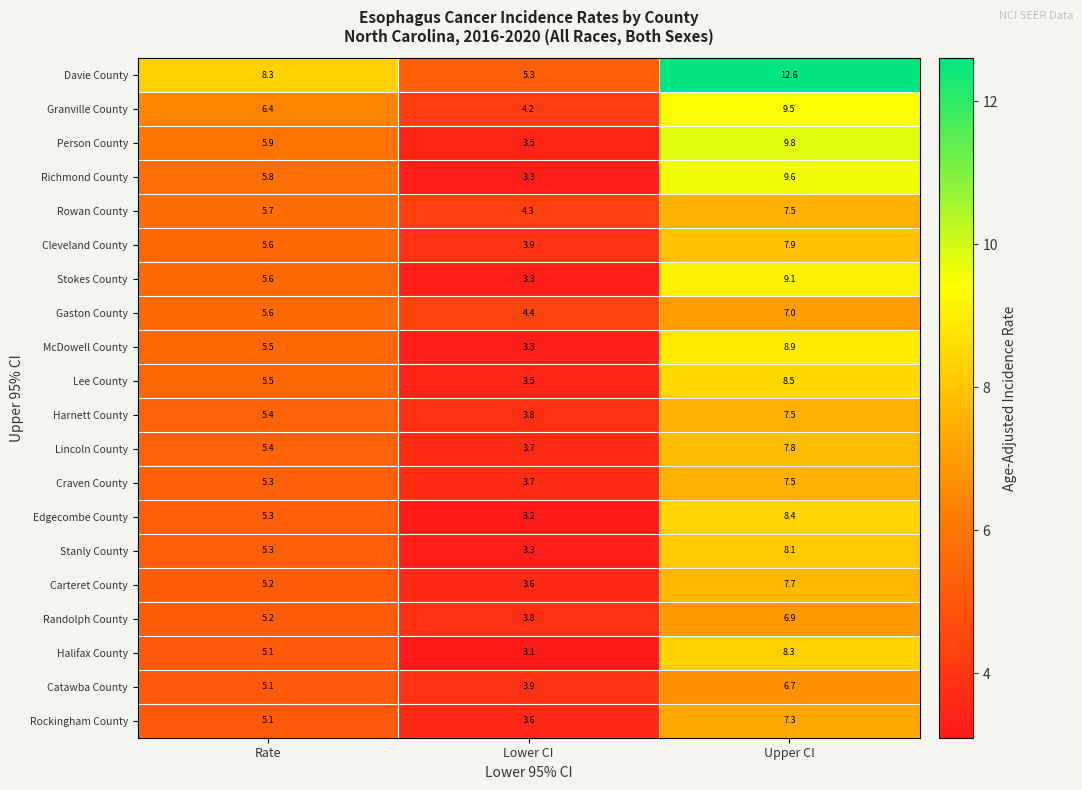

What is the maximum value shown in the chart?

12.6